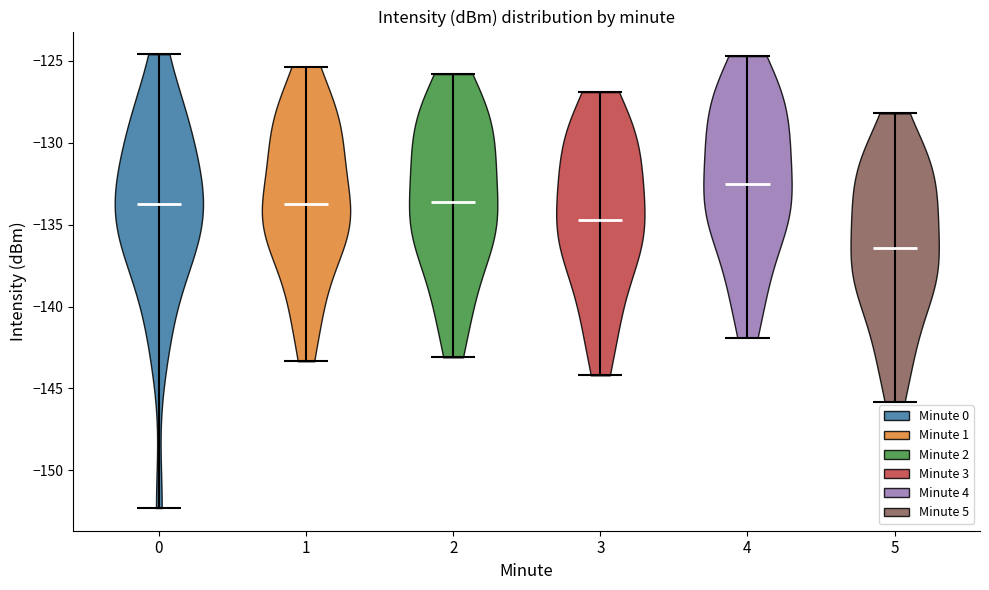

Which violin has the lowest median line?

5